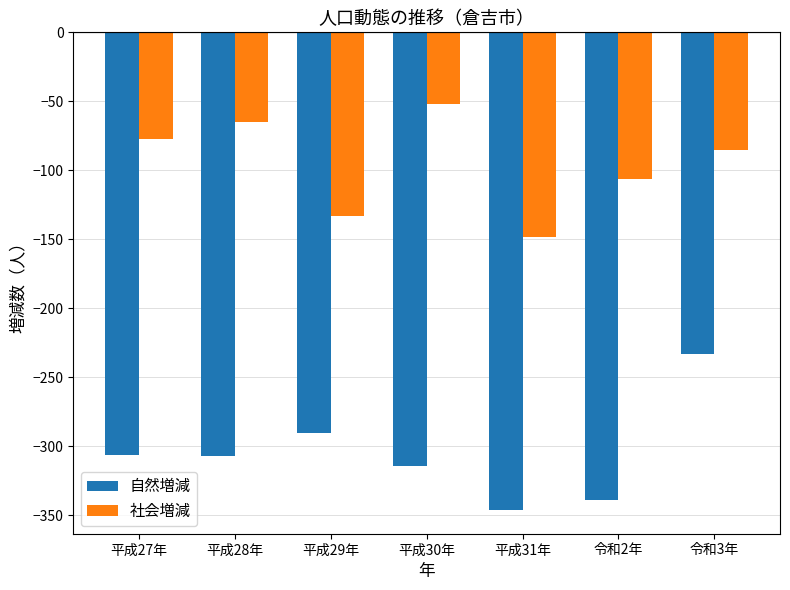

Rank the series by their maximum value, from lowest to highest.

自然増減, 社会増減